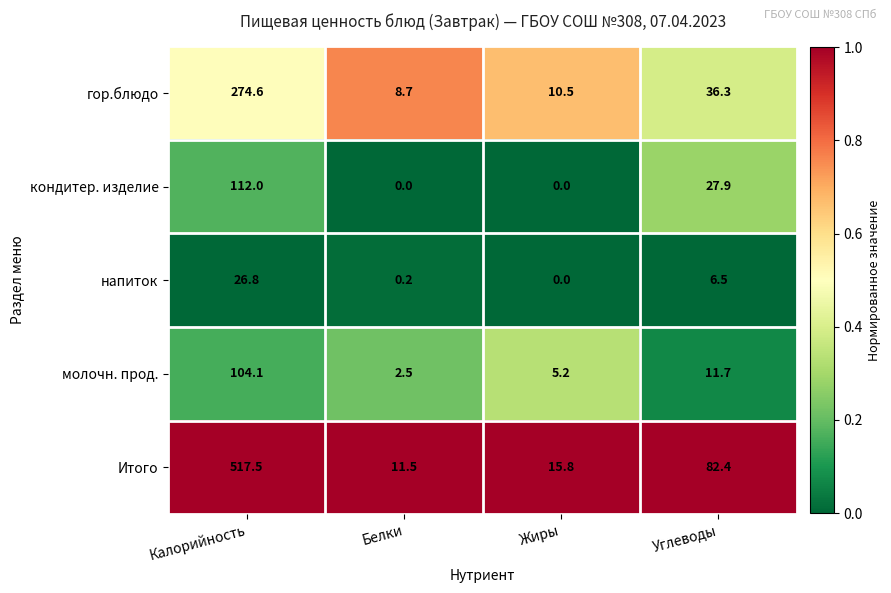

Rank the series by their maximum value, from lowest to highest.

напиток, молочн. прод., кондитер. изделие, гор.блюдо, Итого